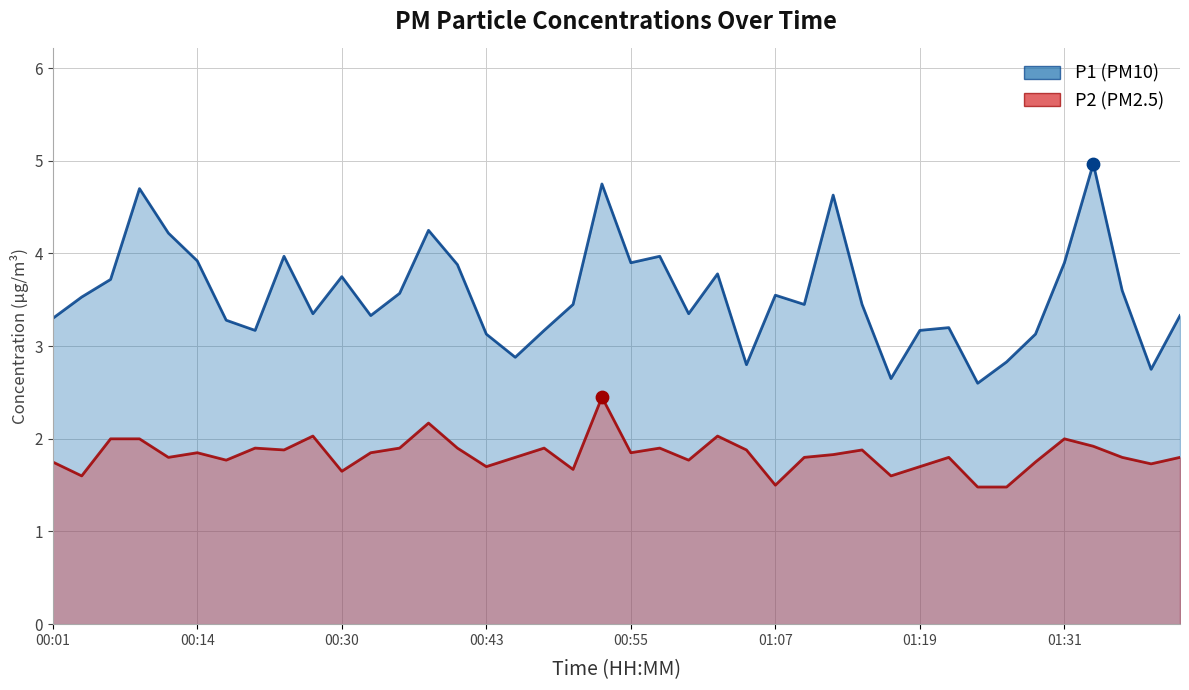

Is the value of P2 at 01:31 greater than the value of P1 at 30?

No